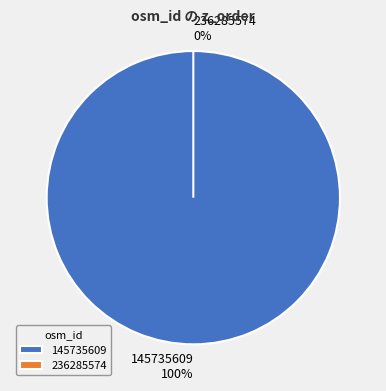

To the nearest percent, what is the difference between the 236285574 and 145735609 slice percentages?

100%